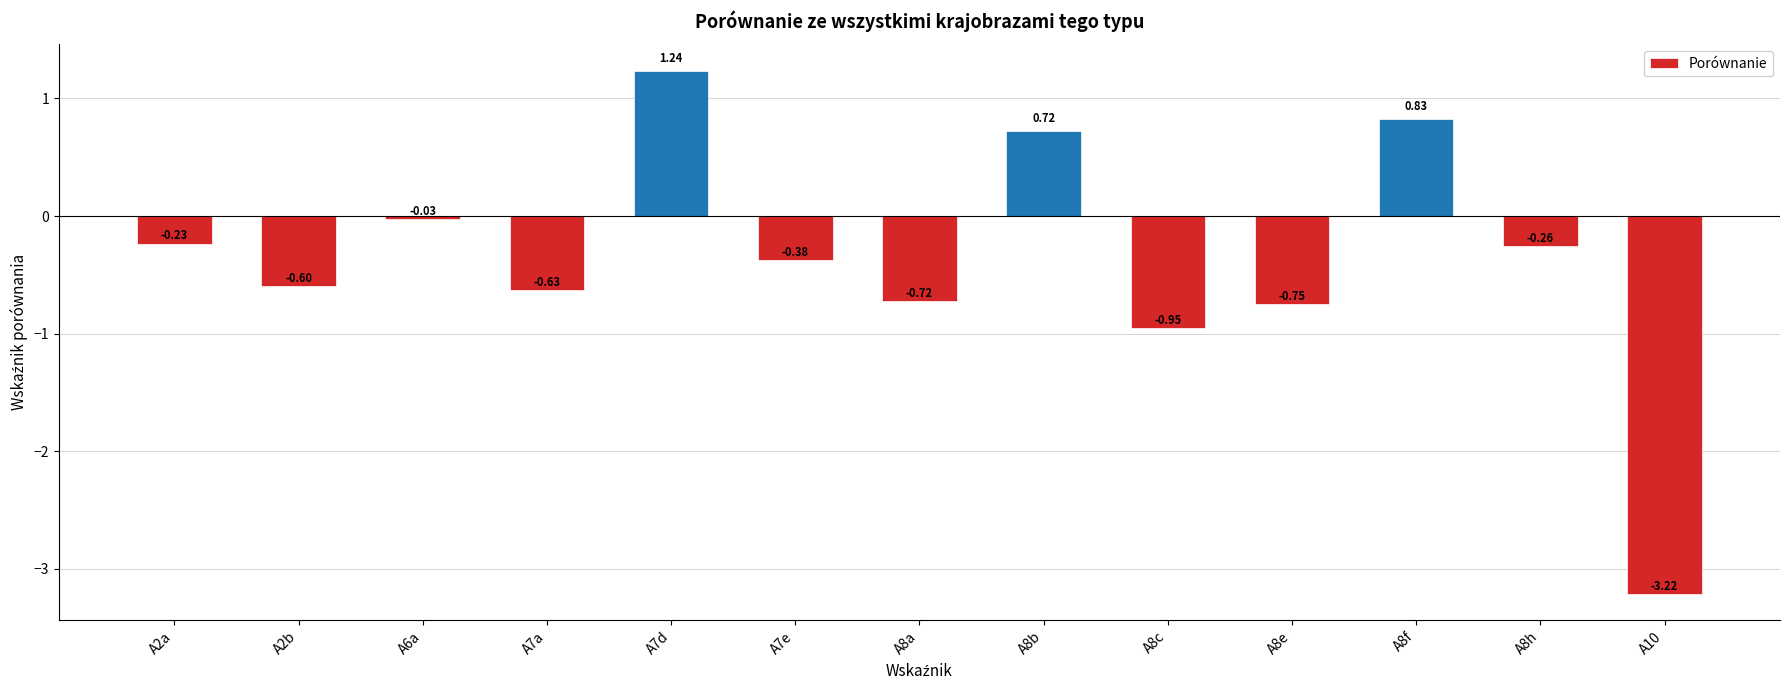

List the labels in order of value, largest first.

A7d, A8f, A8b, A6a, A2a, A8h, A7e, A2b, A7a, A8a, A8e, A8c, A10